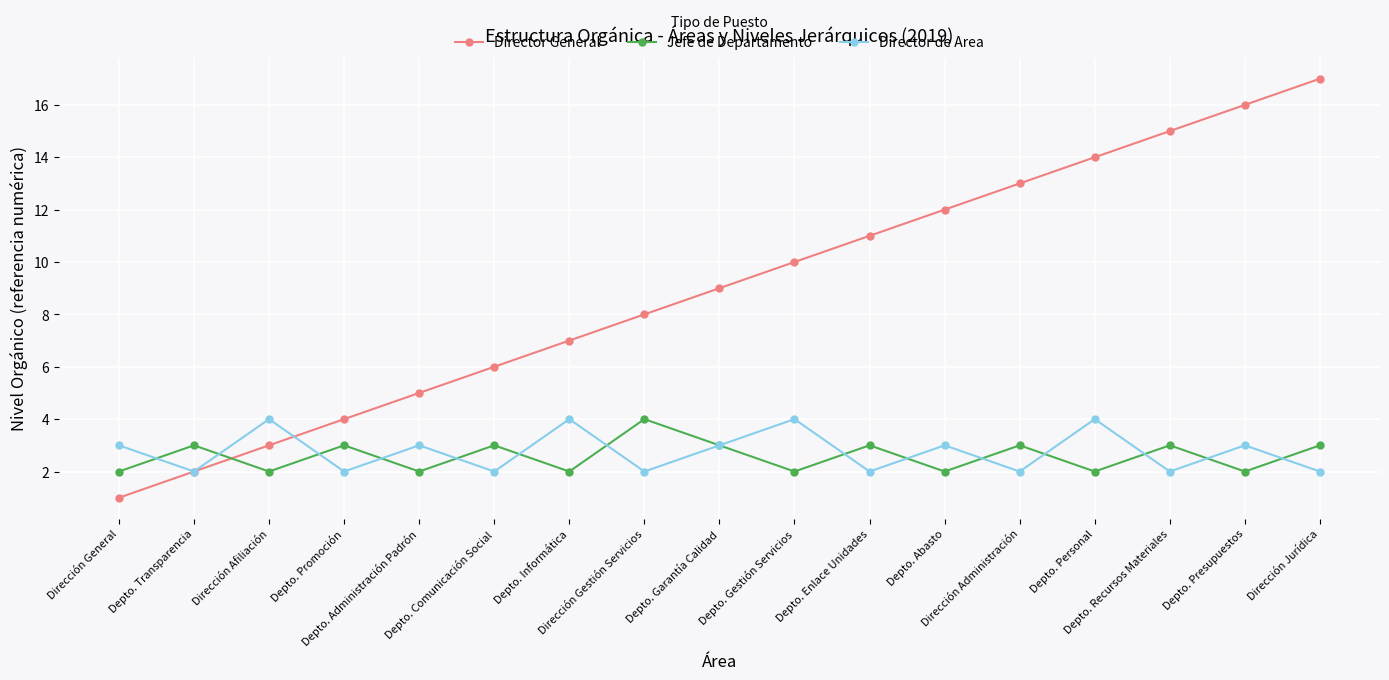

Which series has the largest total across all categories?

Director General